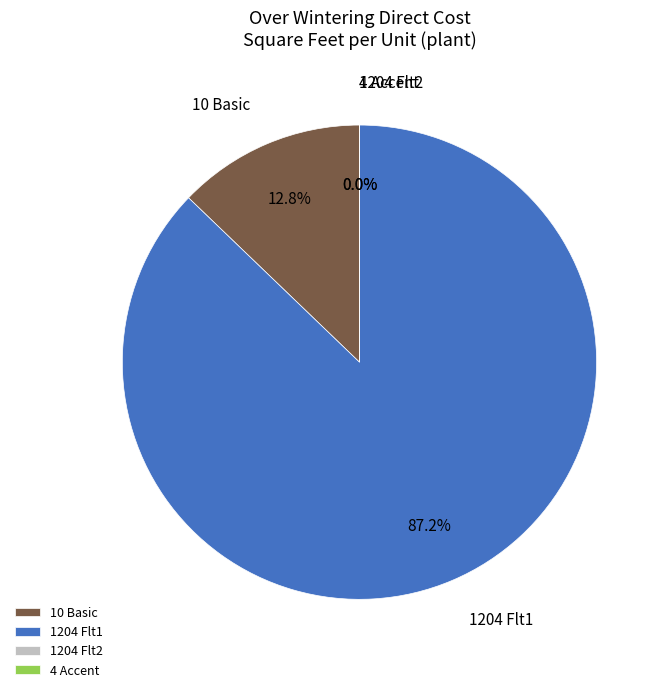

Is it true that 1204 Flt2 is 1% of the pie?

False